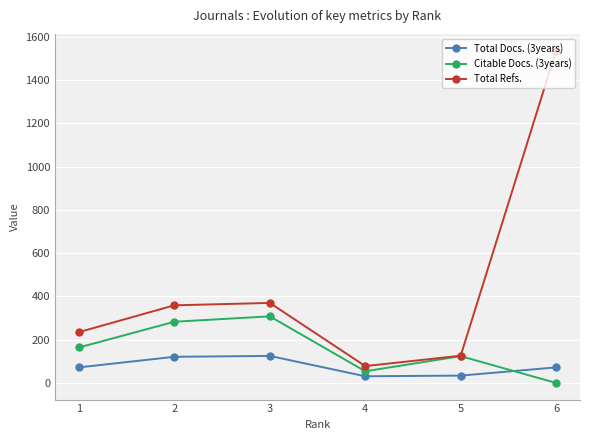

At which label does Citable Docs. (3years) reach its minimum?

6